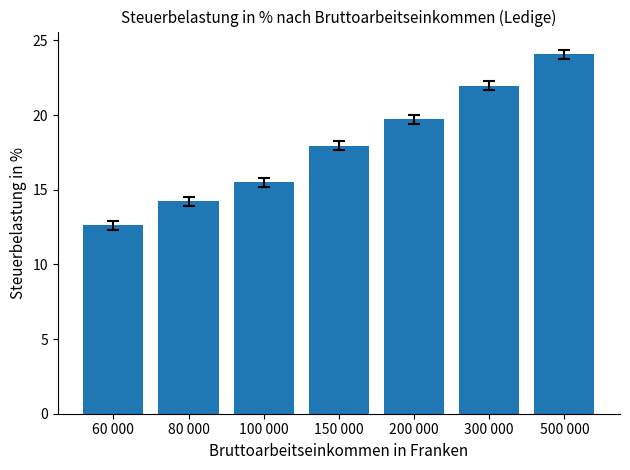

What is the minimum value shown in the chart?

12.6